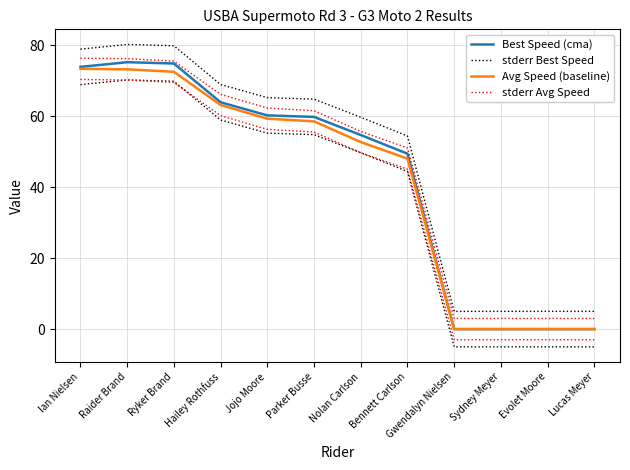

Reading left to right, what are all the values shown in this chart?

Best Speed (cma): Ian Nielsen=73.9	Raider Brand=75.2	Ryker Brand=74.9	Hailey Rothfuss=63.9	Jojo Moore=60.2	Parker Busse=59.8	Nolan Carlson=54.7	Bennett Carlson=49.4	Gwendalyn Nielsen=0.0	Sydney Meyer=0.0	Evolet Moore=0.0	Lucas Meyer=0.0
stderr Best Speed: Ian Nielsen=78.9	Raider Brand=80.2	Ryker Brand=79.9	Hailey Rothfuss=68.9	Jojo Moore=65.2	Parker Busse=64.8	Nolan Carlson=59.7	Bennett Carlson=54.4	Gwendalyn Nielsen=5.0	Sydney Meyer=5.0	Evolet Moore=5.0	Lucas Meyer=5.0
Avg Speed (baseline): Ian Nielsen=73.4	Raider Brand=73.2	Ryker Brand=72.5	Hailey Rothfuss=63.2	Jojo Moore=59.3	Parker Busse=58.6	Nolan Carlson=52.7	Bennett Carlson=48.1	Gwendalyn Nielsen=0.0	Sydney Meyer=0.0	Evolet Moore=0.0	Lucas Meyer=0.0
stderr Avg Speed: Ian Nielsen=76.4	Raider Brand=76.2	Ryker Brand=75.5	Hailey Rothfuss=66.2	Jojo Moore=62.3	Parker Busse=61.6	Nolan Carlson=55.7	Bennett Carlson=51.1	Gwendalyn Nielsen=3.0	Sydney Meyer=3.0	Evolet Moore=3.0	Lucas Meyer=3.0